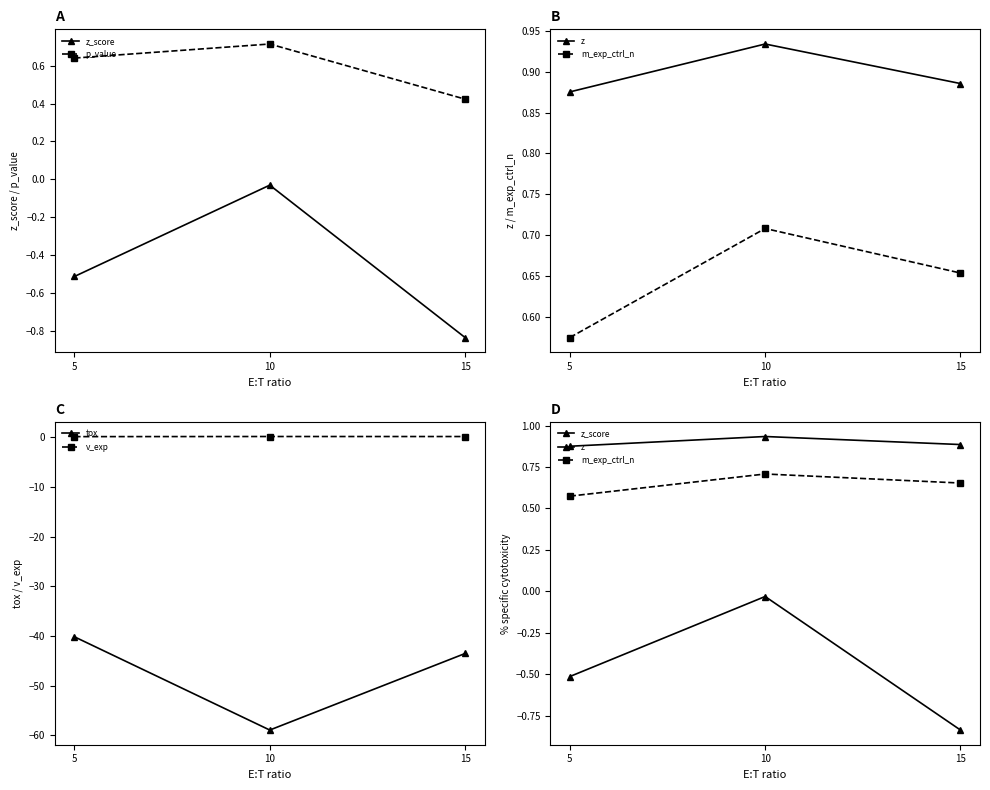

Which series has the largest total across all categories?

z